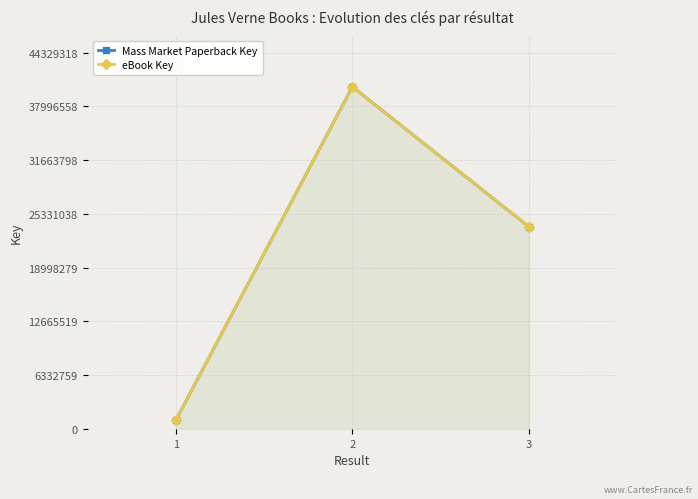

What is the average value of the Mass Market Paperback Key series?

21733911